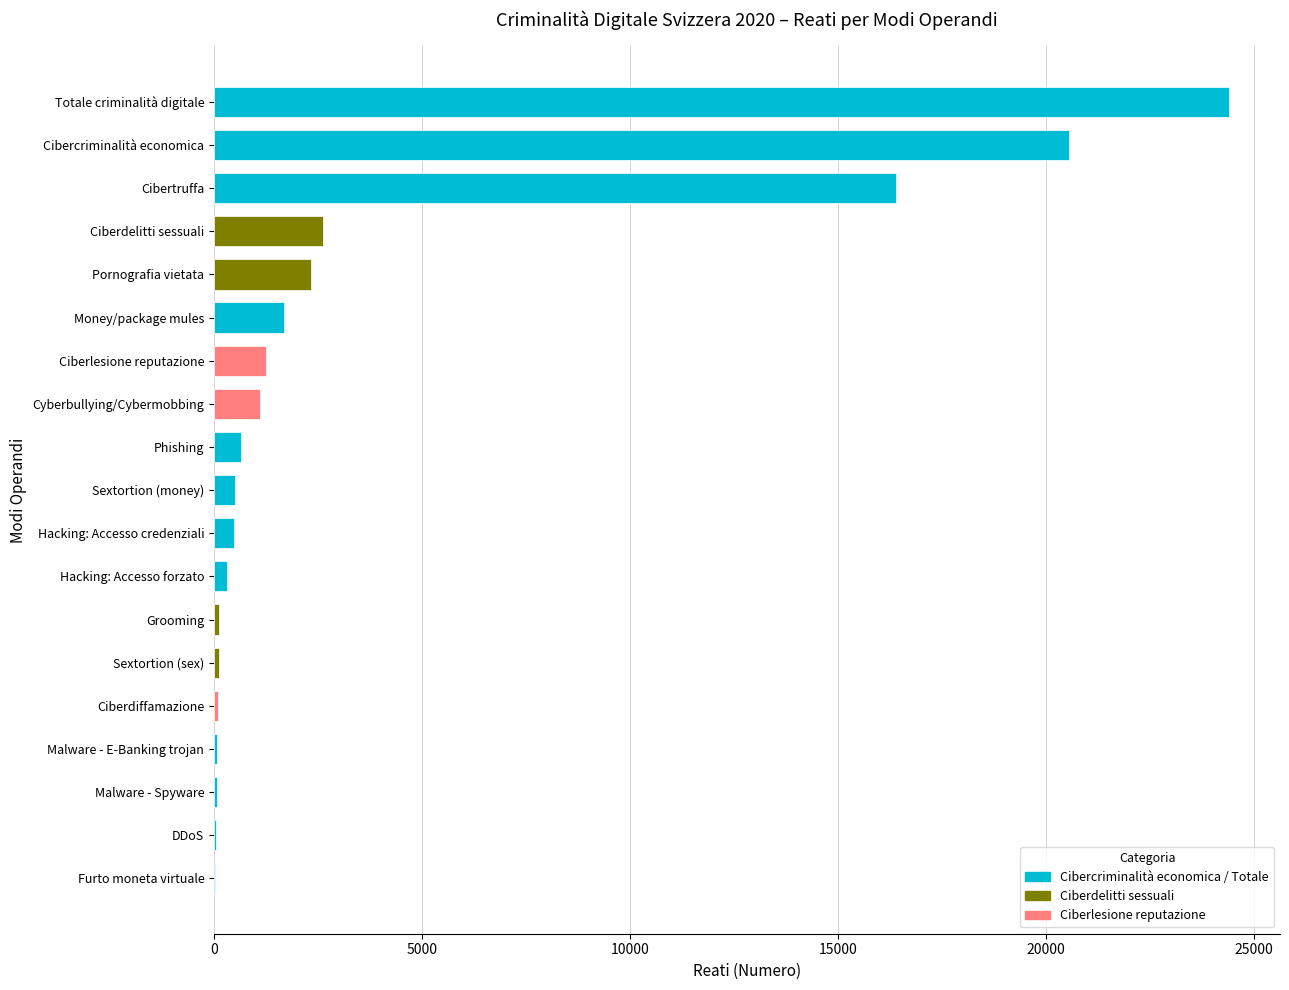

What value does the data have at Cibertruffa?

16395